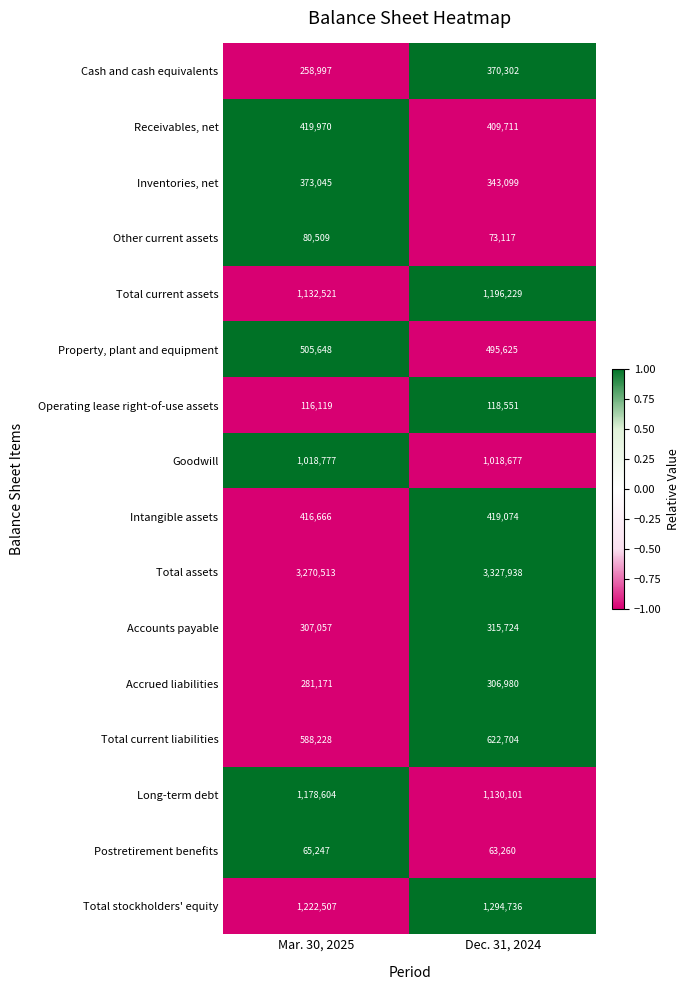

The value of Receivables, net at Mar. 30, 2025 is 190760. True or false?

False